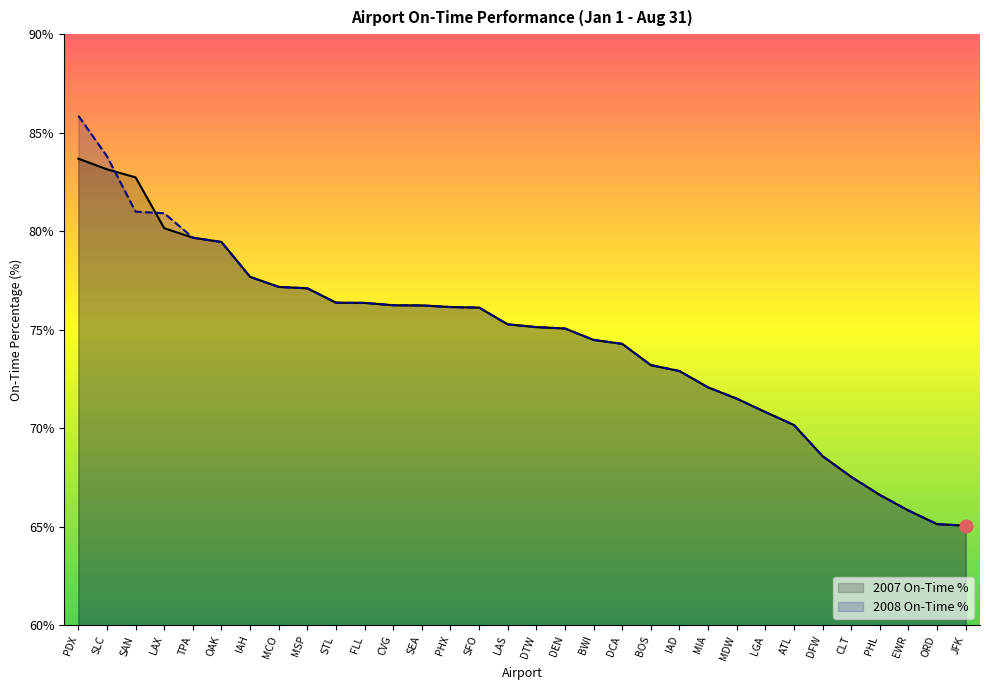

Which series has the widest spread of Y values?

2008 On-Time %